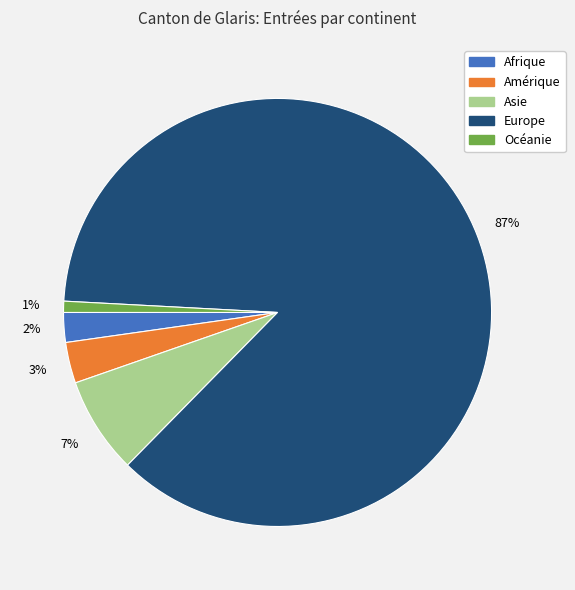

Between Amérique and Asie, which is larger?

Asie